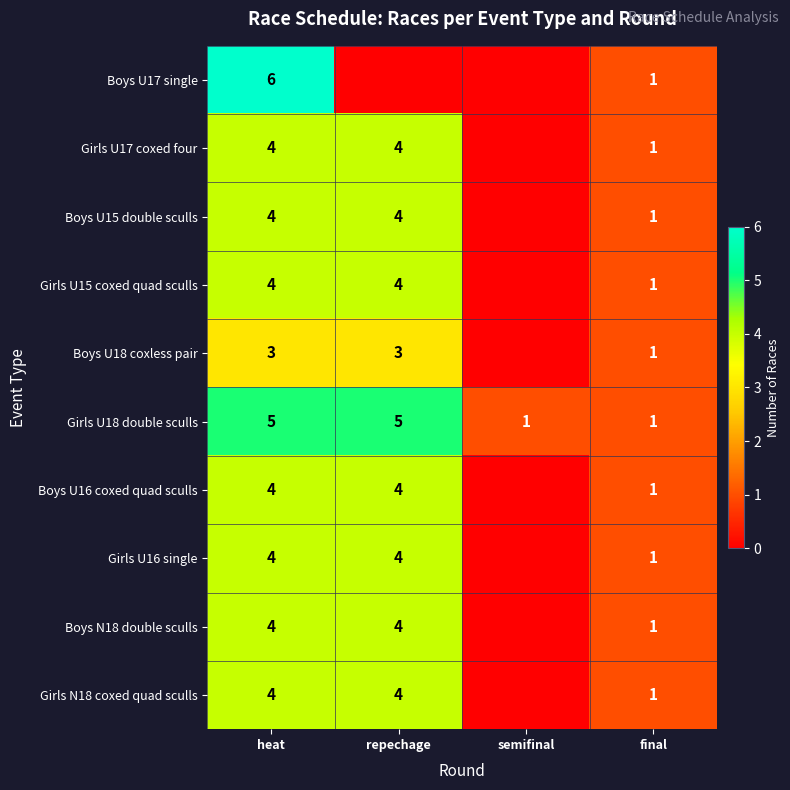

The Girls U15 coxed quad sculls series shows 4 at heat. True or false?

True